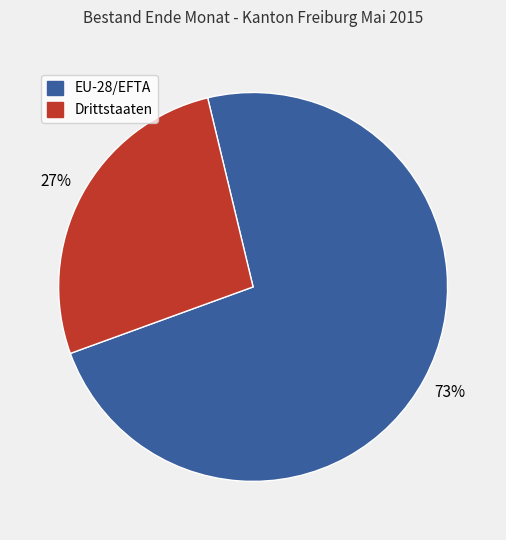

To the nearest percent, what is the difference between the EU-28/EFTA and Drittstaaten slice percentages?

46%